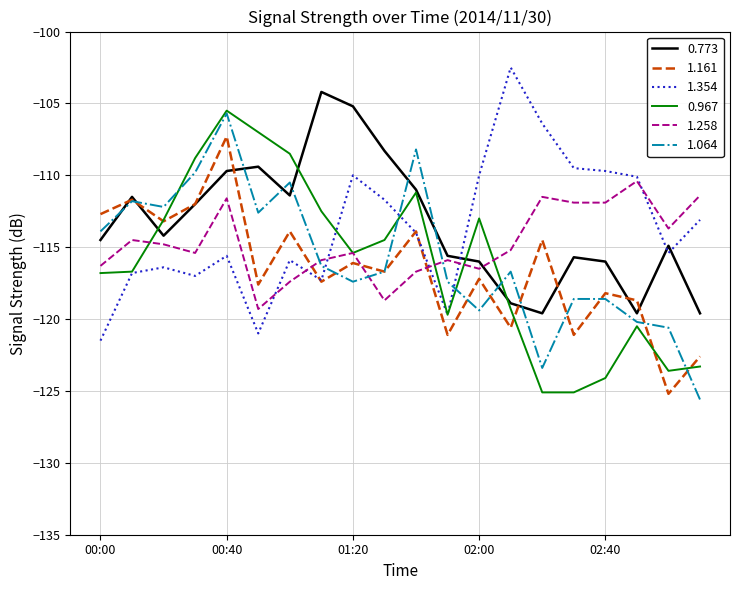

True or false: 1.258 and 1.161 intersect in this chart.

True